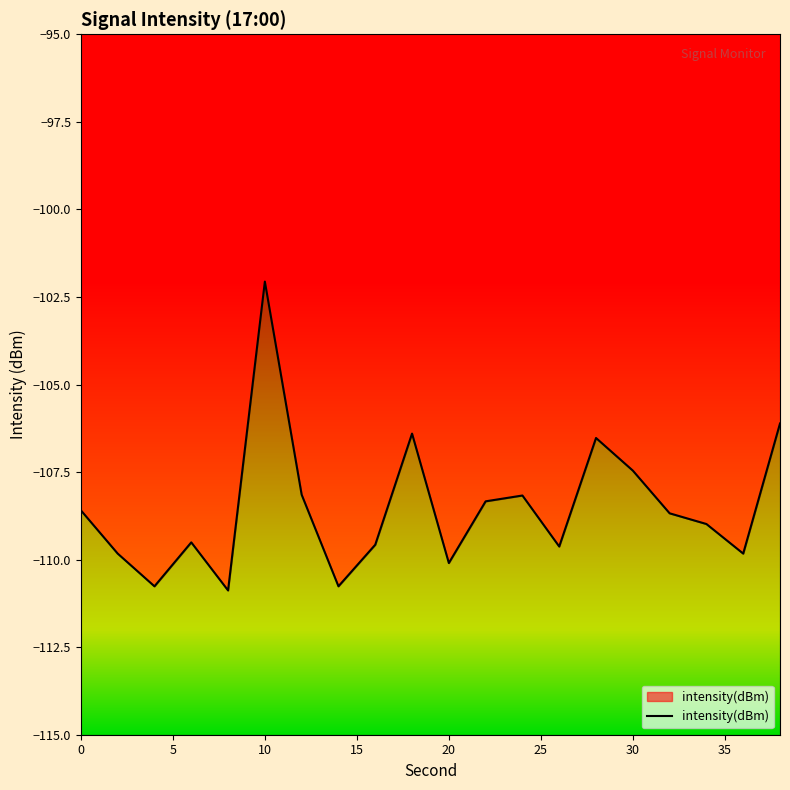

Does the chart display data point markers on the line(s)?

No